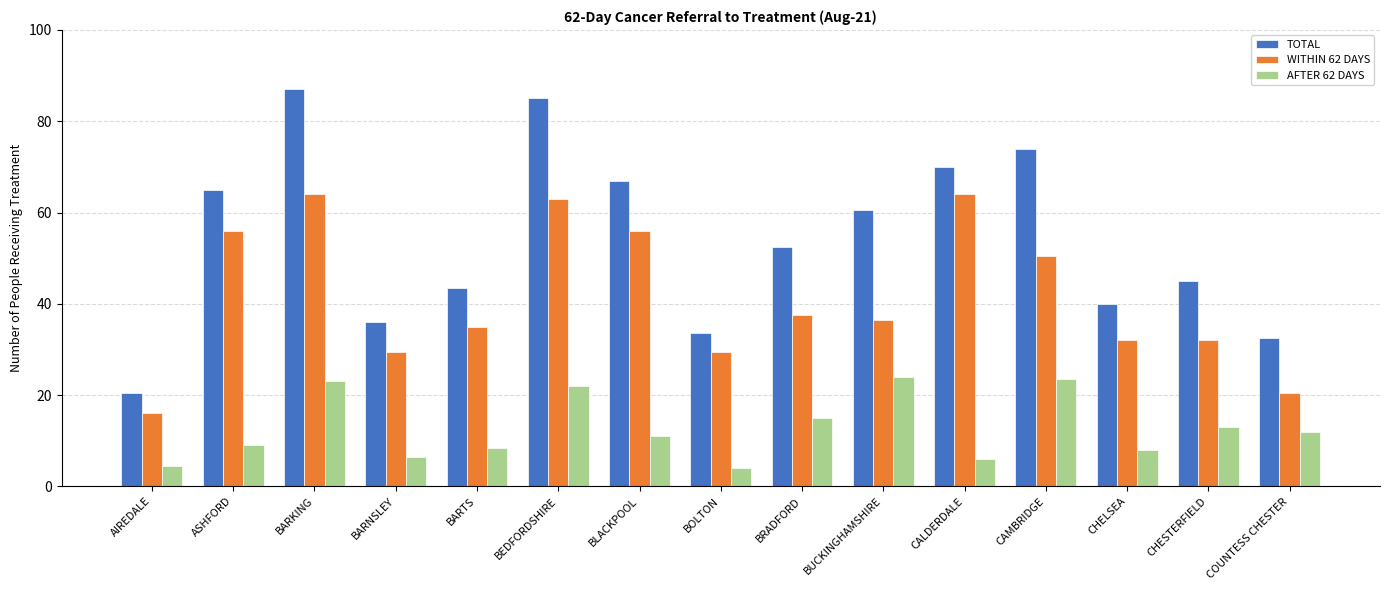

How many bars are there in total?

45